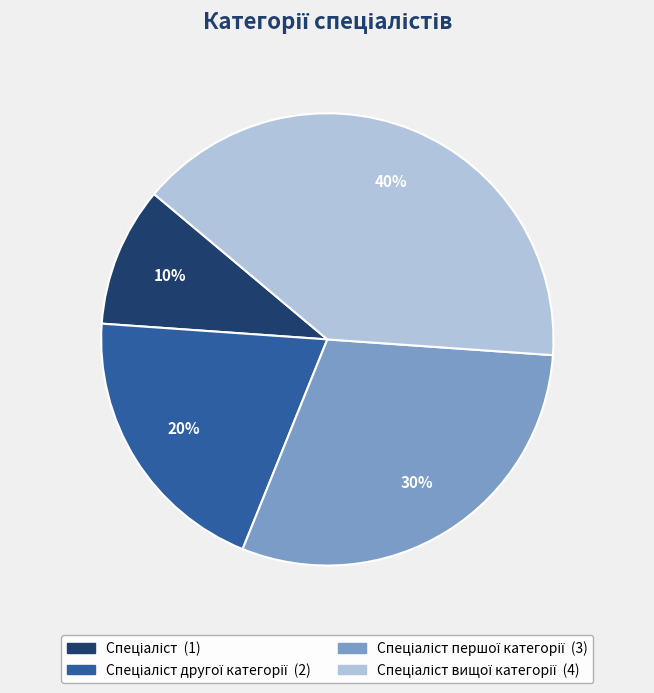

To the nearest percent, what is the average slice percentage?

25%